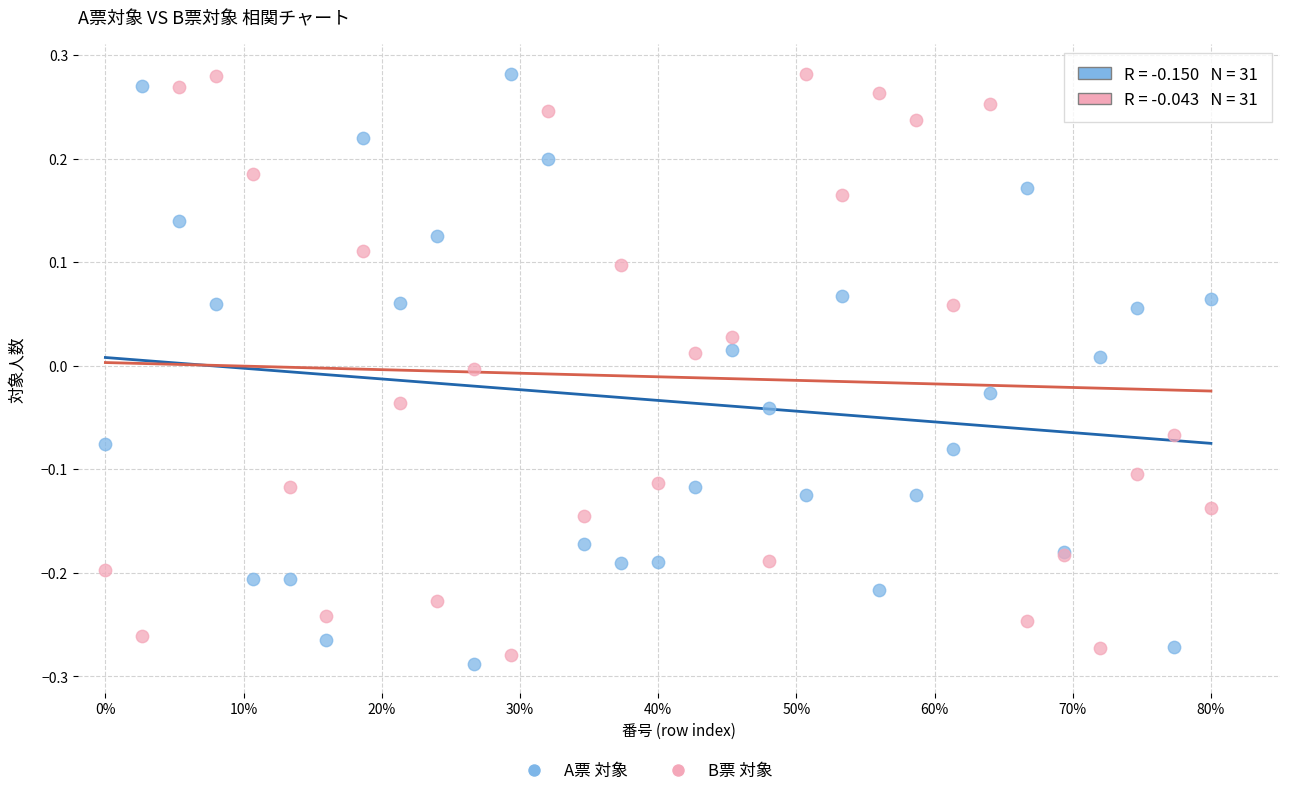

Which series reaches the minimum Y coordinate?

A票 対象